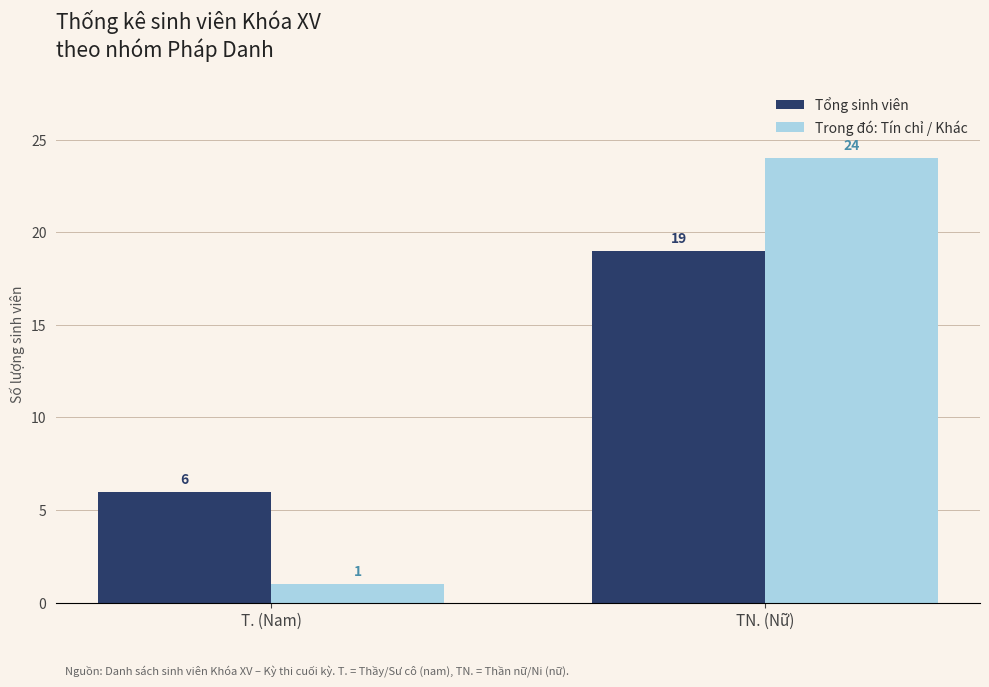

What is the label of the 1st bar from the right?

TN. (Nữ)